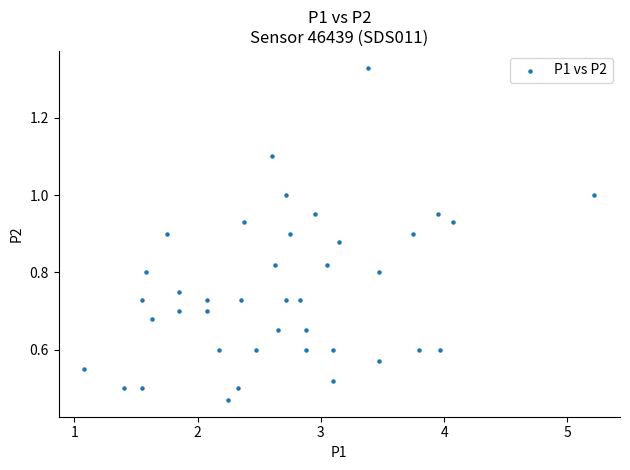

What is the range of X values (max minus min)?

4.1